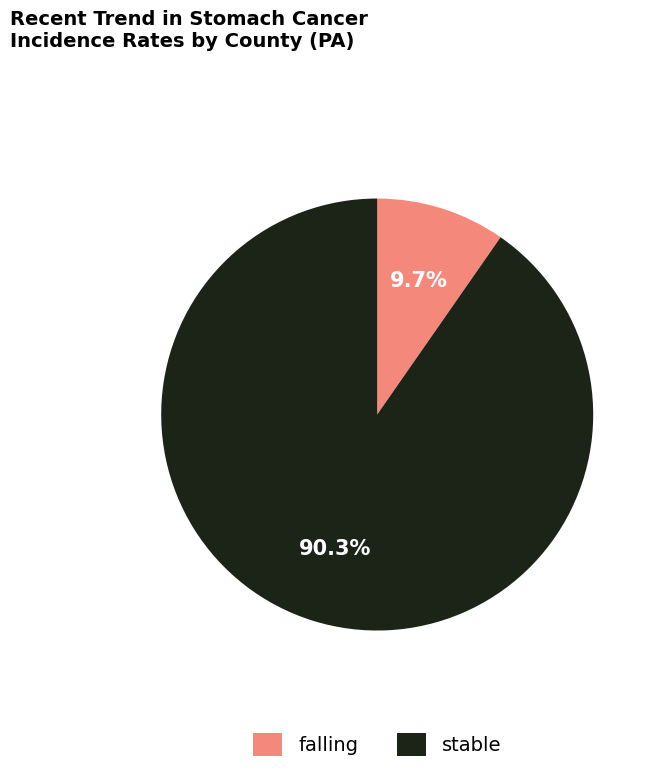

Is it true that falling is 10% of the pie?

True